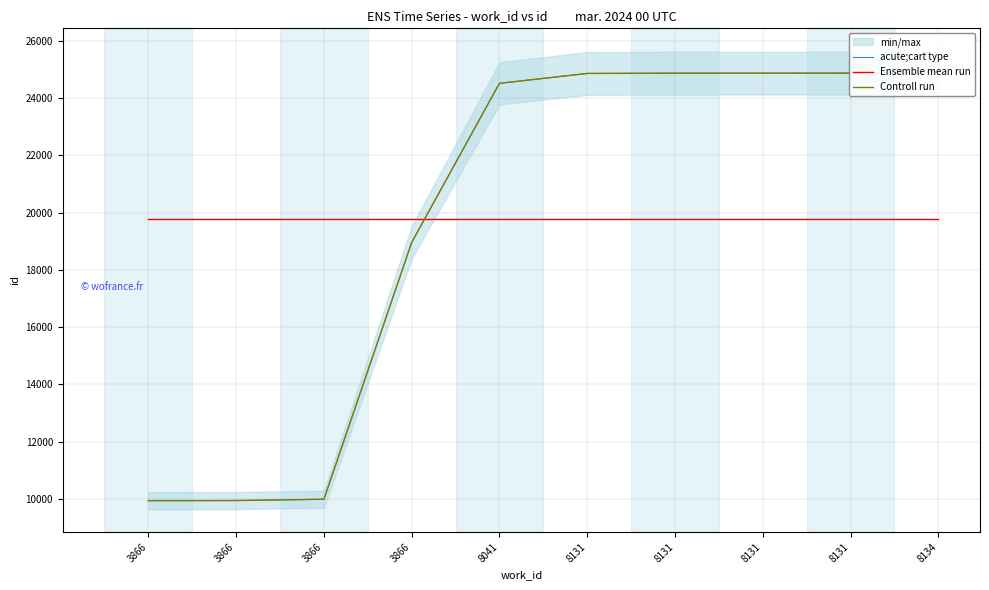

What are all the series names shown in the legend?

acute;cart type, Ensemble mean run, Controll run